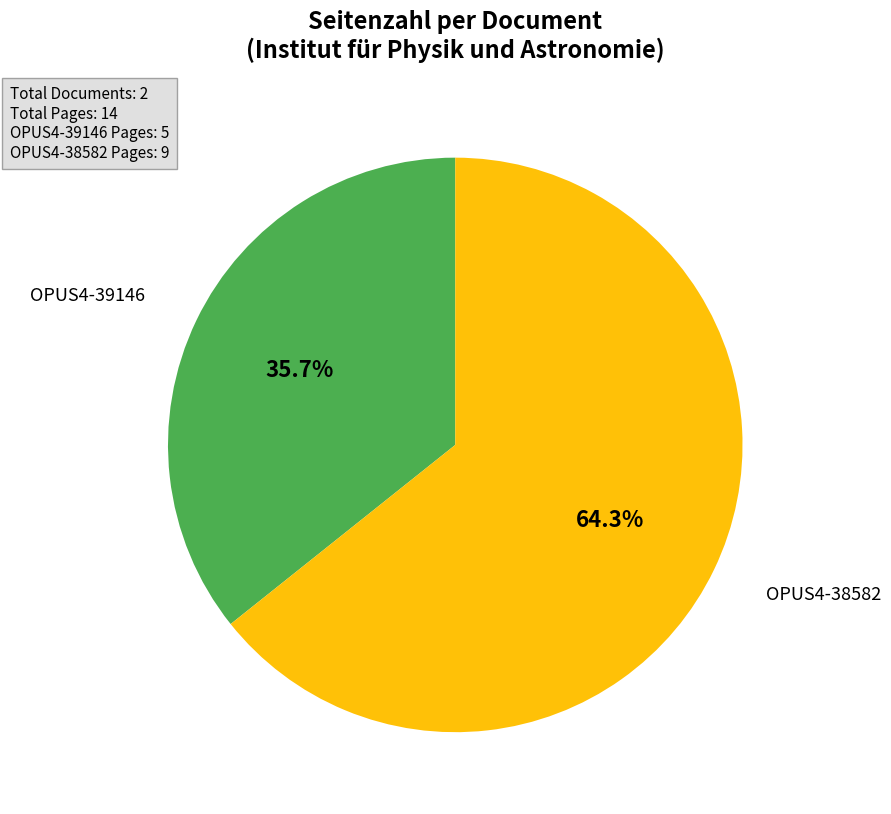

Is there any slice that represents more than half of the pie?

Yes